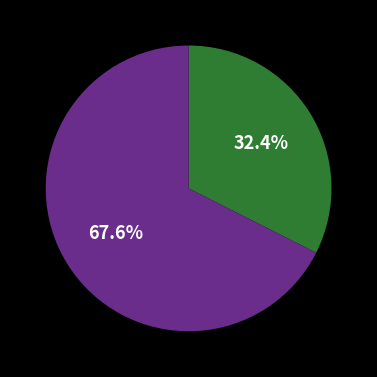

Is there a majority slice in this chart?

Yes